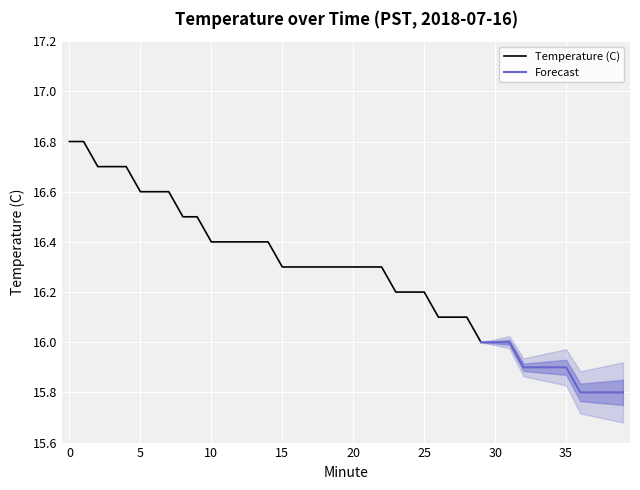

Rank the categories by value from lowest to highest.

36, 37, 38, 39, 32, 33, 34, 35, 29, 30, 31, 26, 27, 28, 23, 24, 25, 15, 16, 17, 18, 19, 20, 21, 22, 10, 11, 12, 13, 14, 8, 9, 5, 6, 7, 2, 3, 4, 0, 1